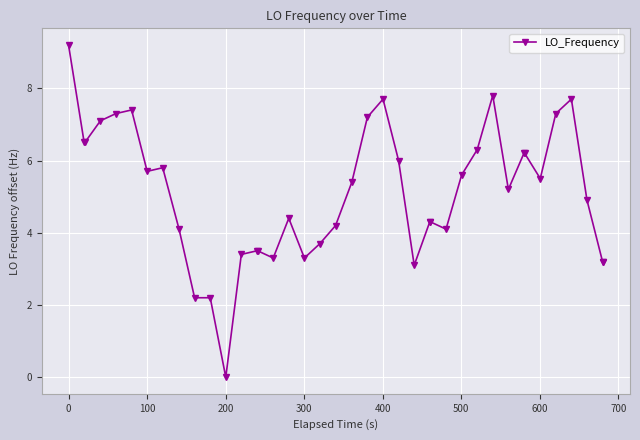

What is the value of the 2nd point from the left?

6.5